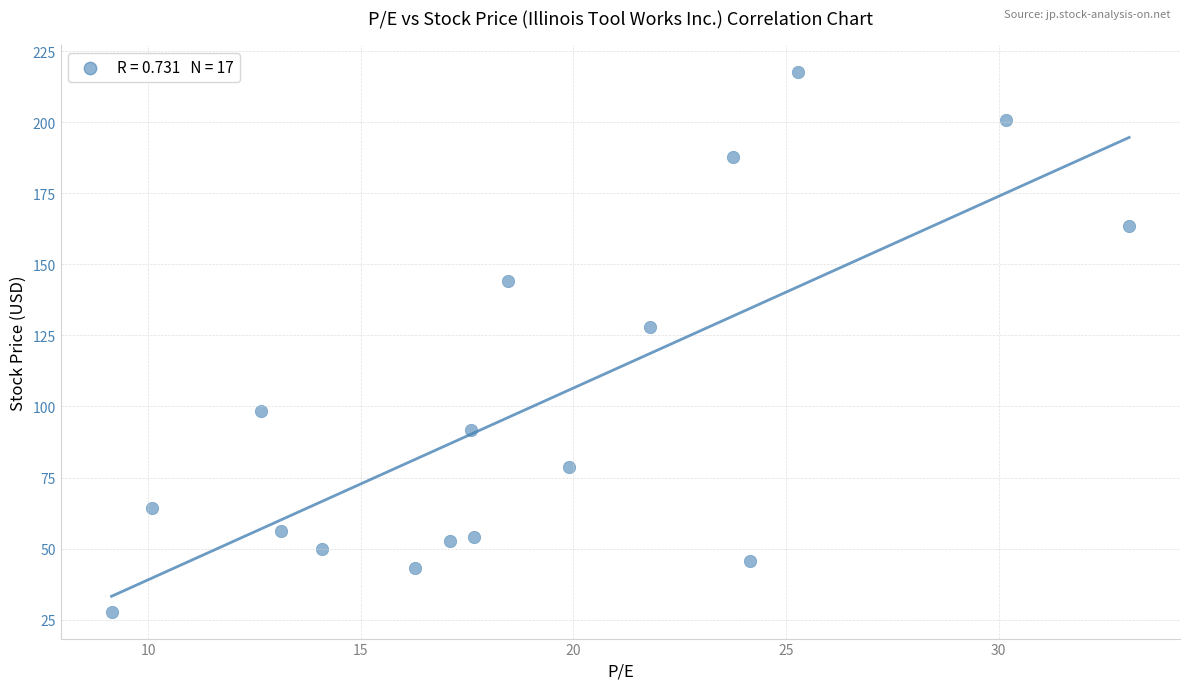

What Y value in the scatter plot is closest to 122?

128.0